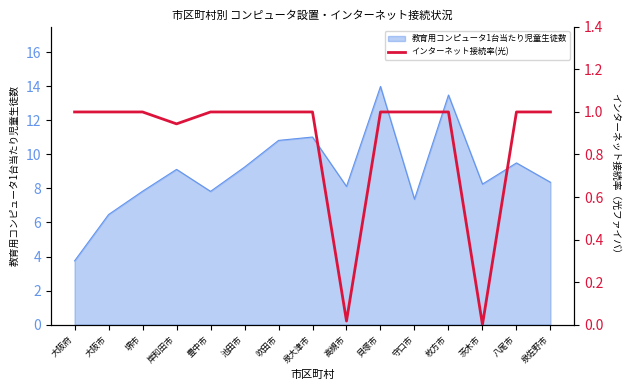

Which category has the lowest value in the 教育用コンピュータ1台当たり児童生徒数 series?

大阪府